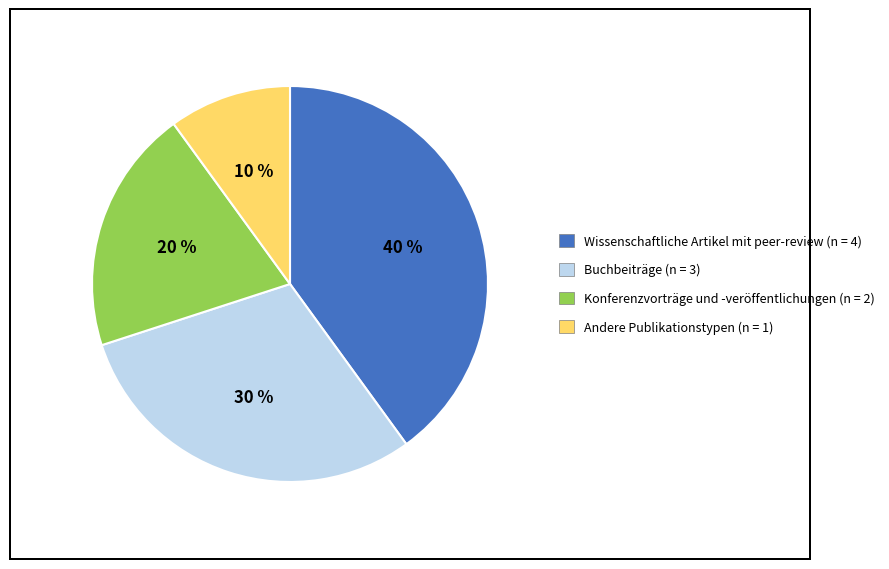

Which slice is the largest?

Wissenschaftliche Artikel mit peer-review (n = 4)